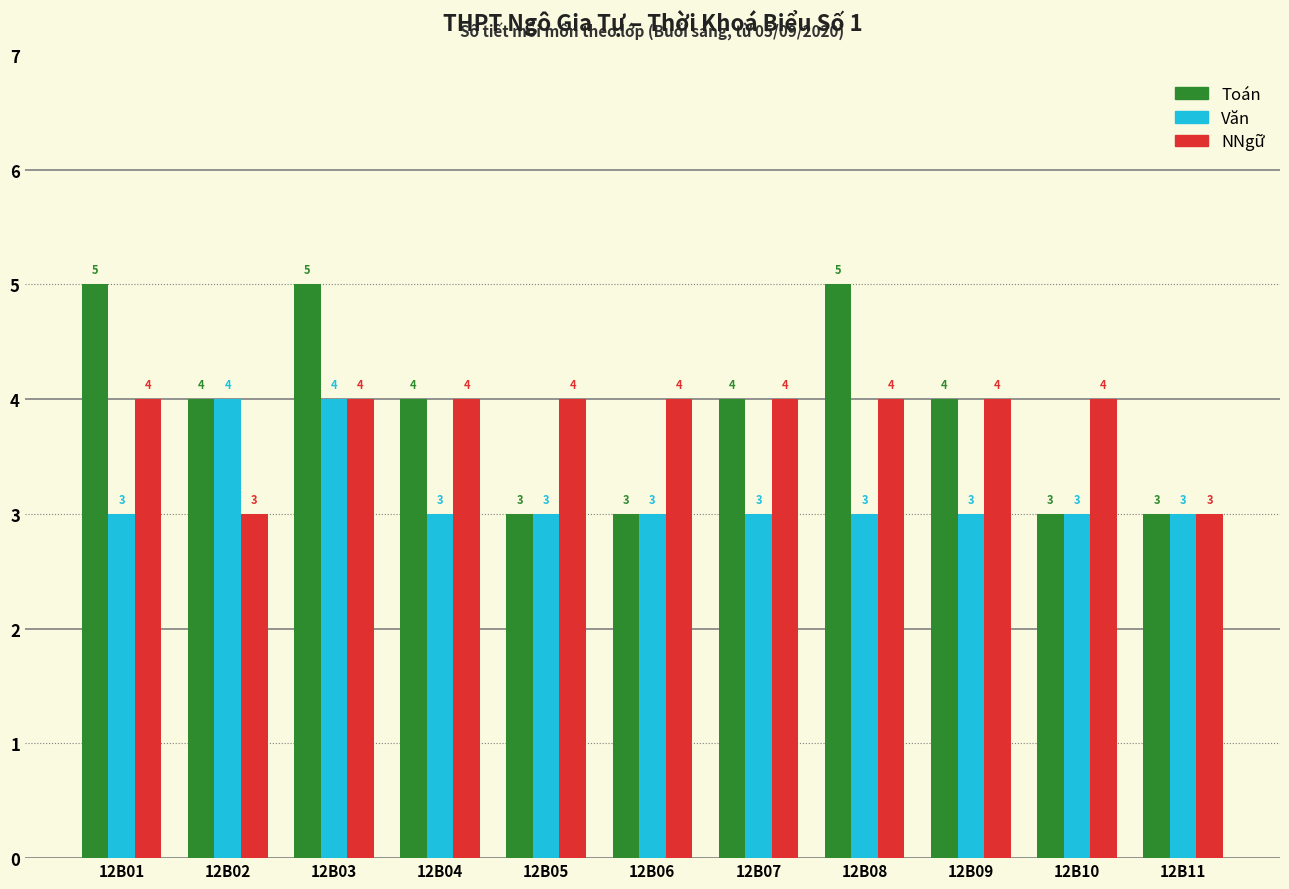

What is the approximate value of Toán at 12B01?

5